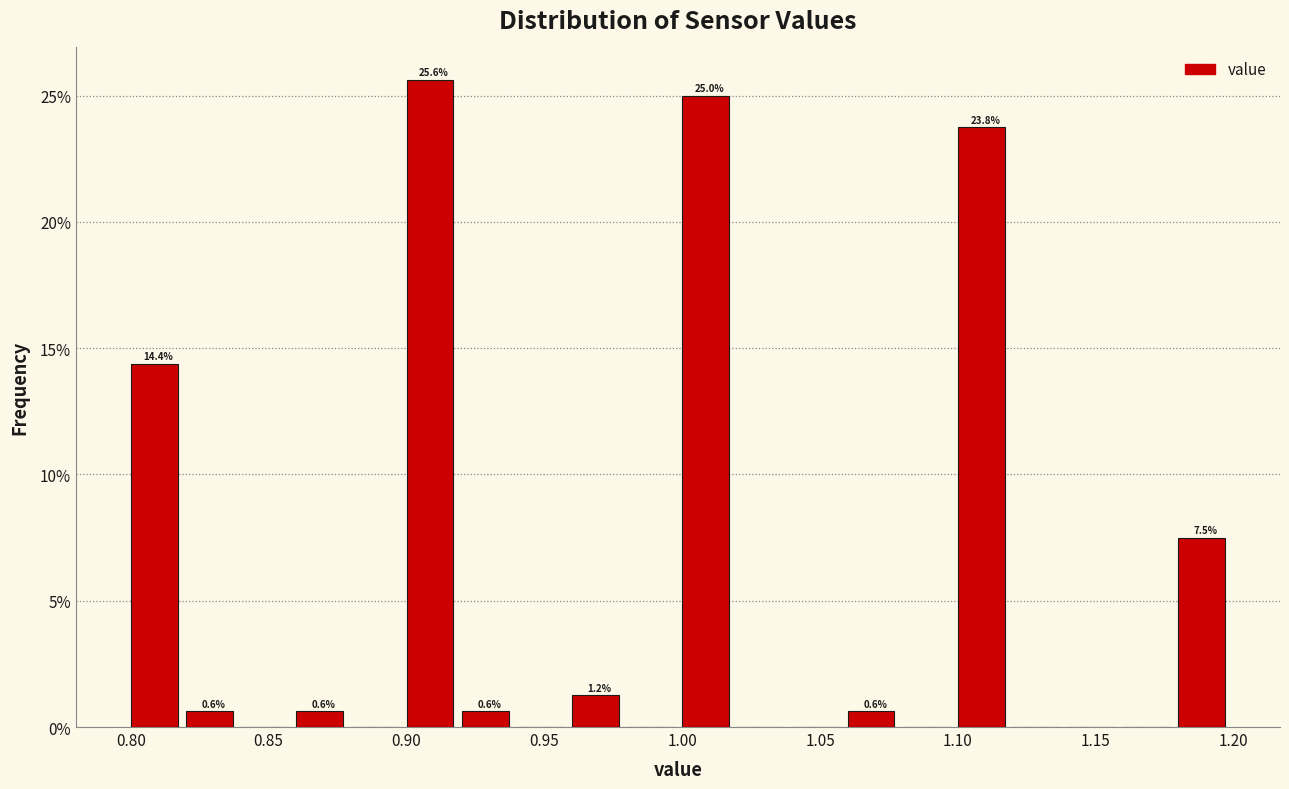

Over which range of the x-axis is the bar tallest?

0.90 to 0.92